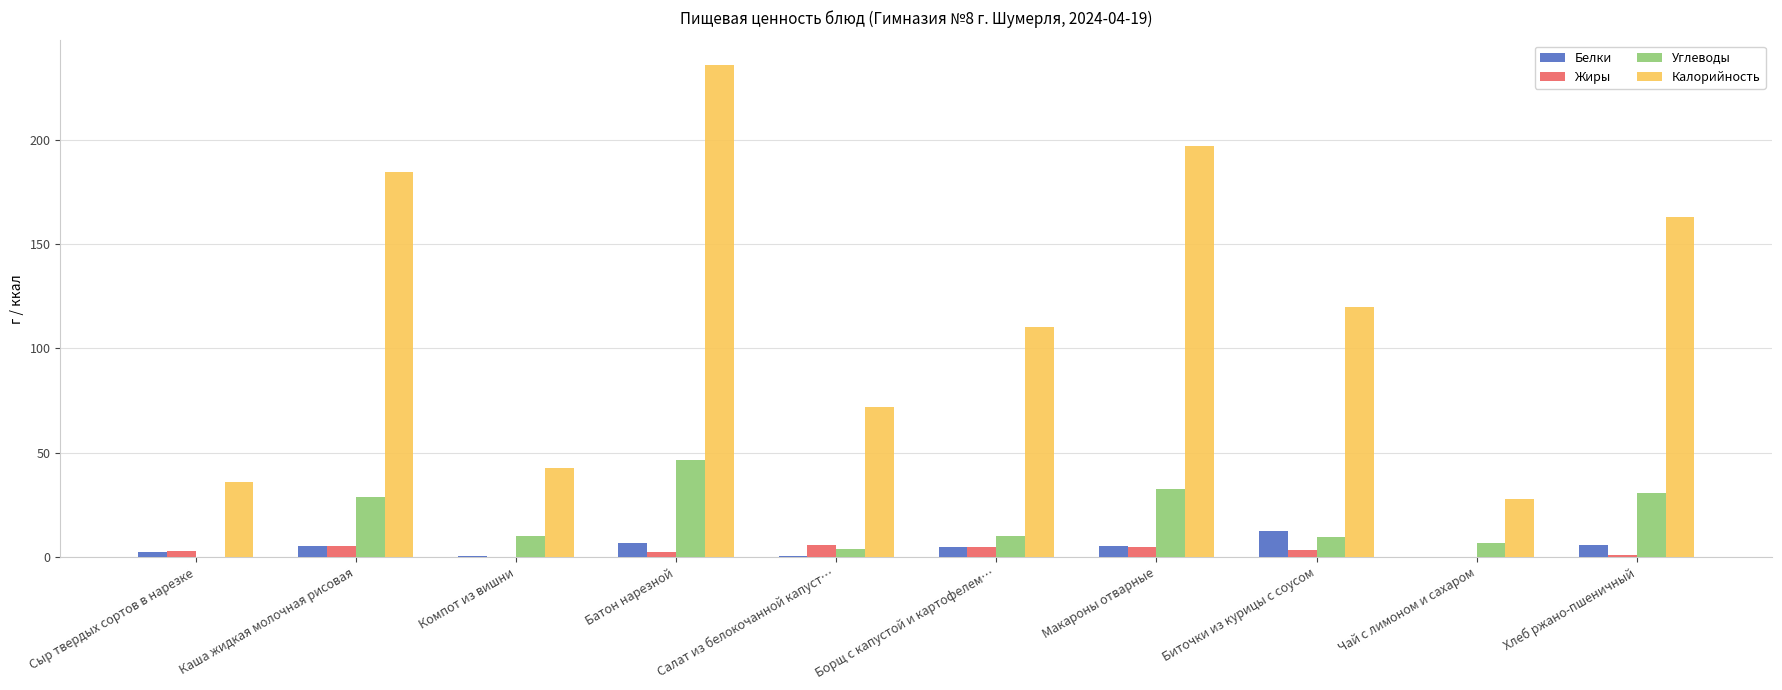

Which series has the largest total across all categories?

Калорийность